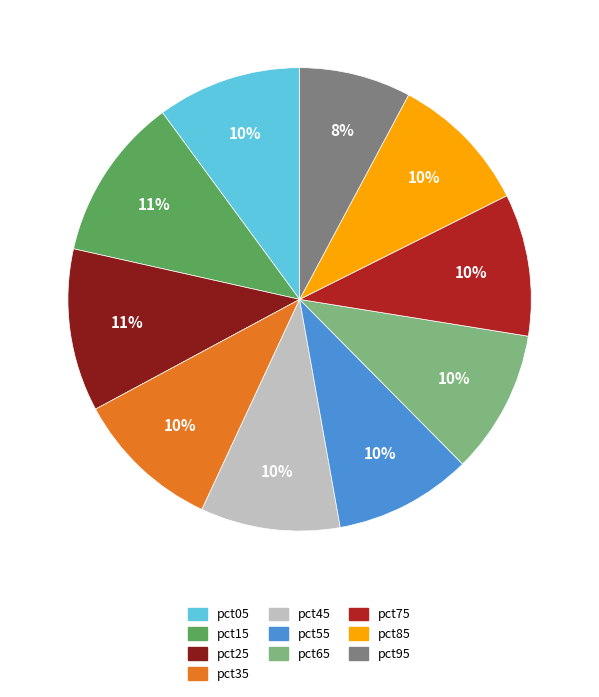

How many segments does this pie chart have?

10